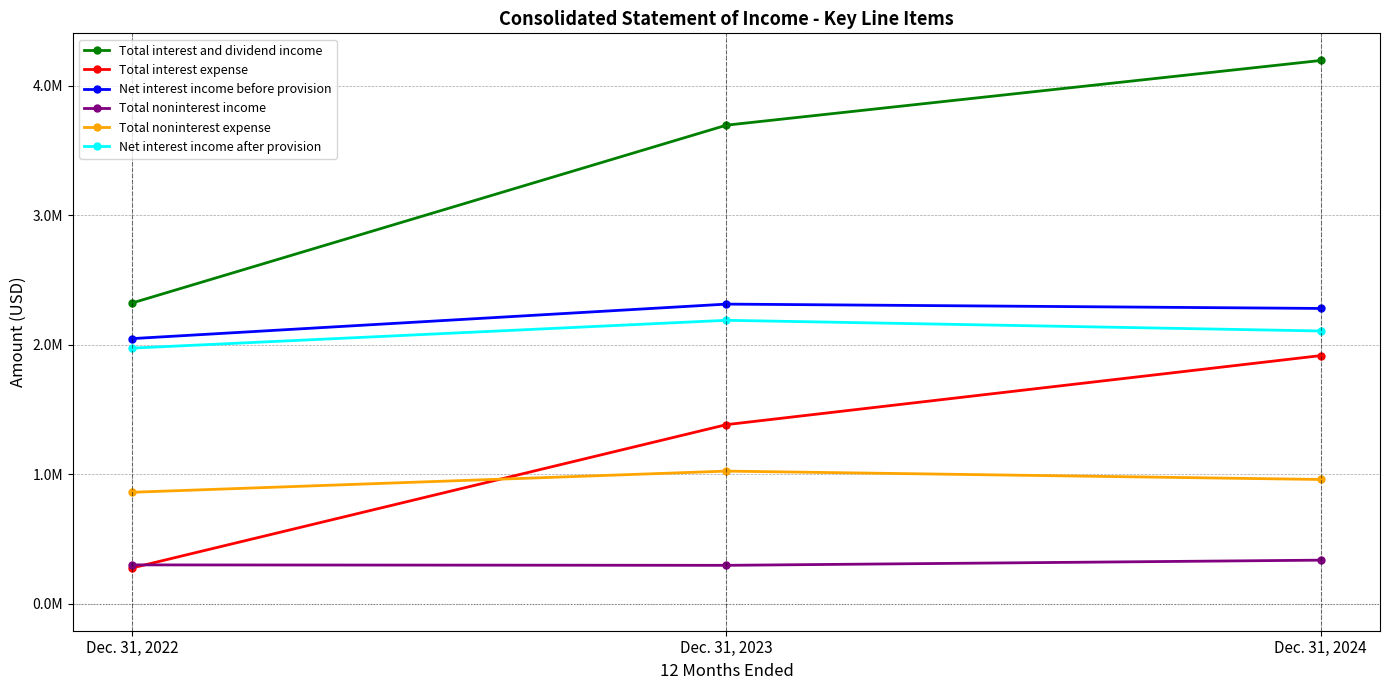

Does the chart have visible grid lines?

Yes